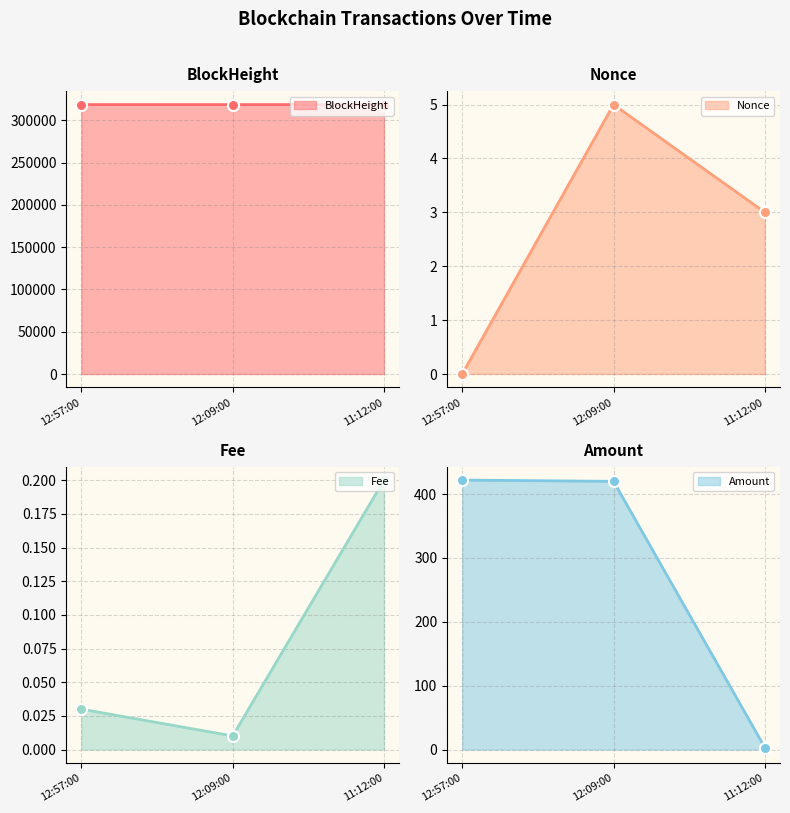

Does the chart display data point markers on the line(s)?

Yes